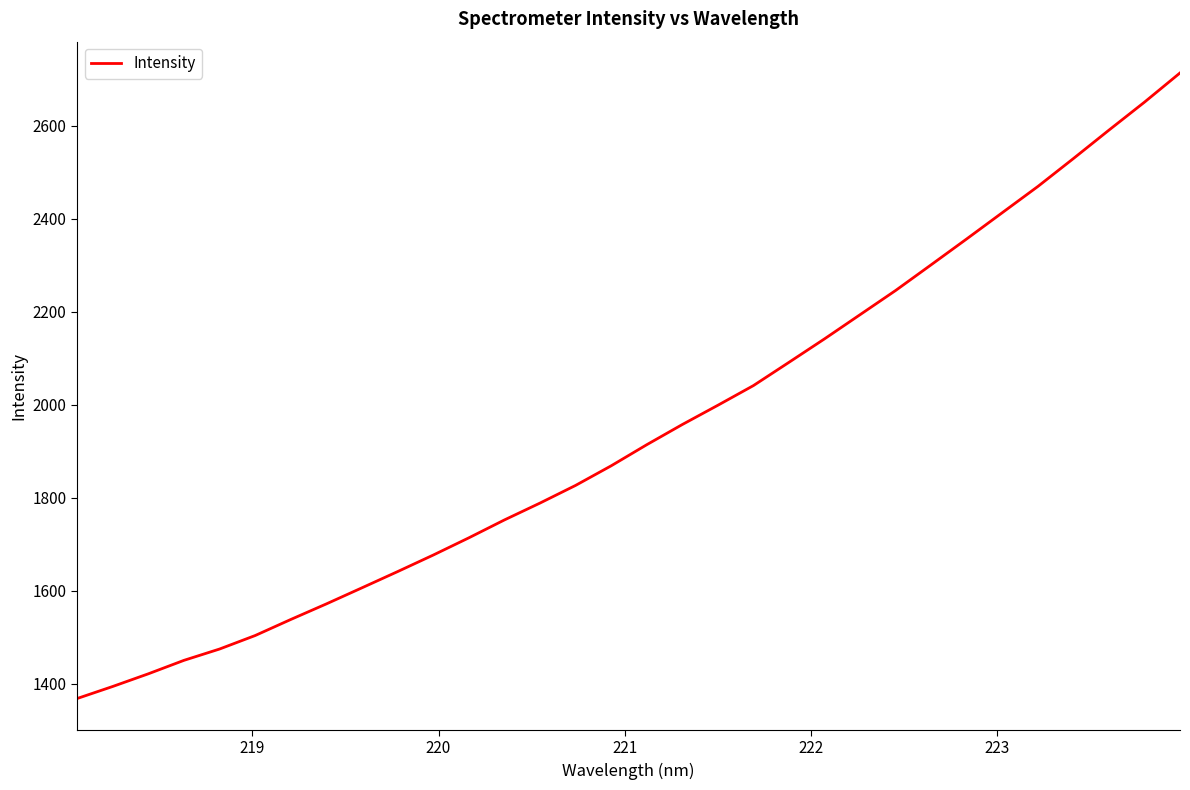

What is the maximum value shown in the chart?

2713.2